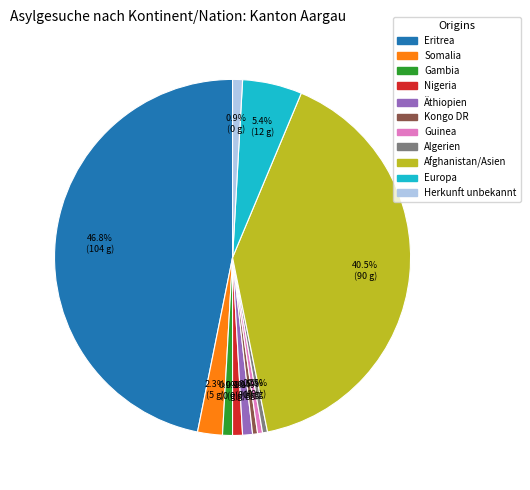

Does any single category account for the majority?

No